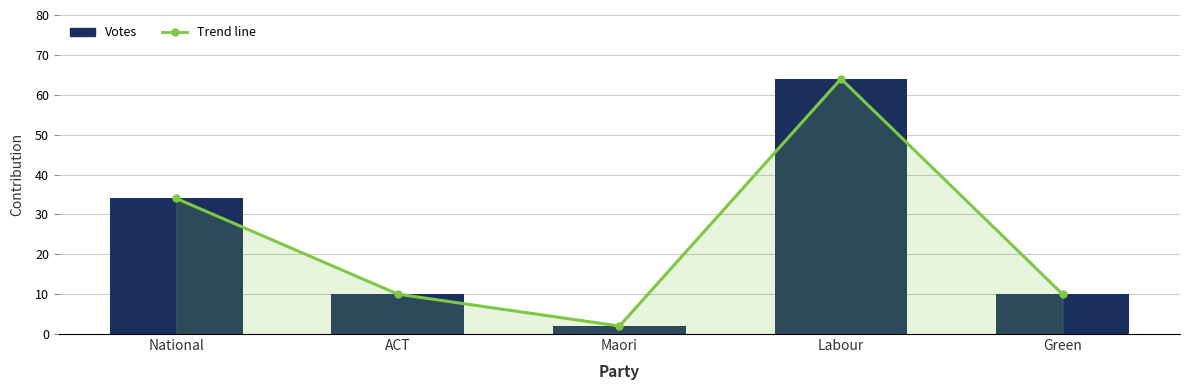

What is the value of the Trend line bar at the 4th from the left?

64